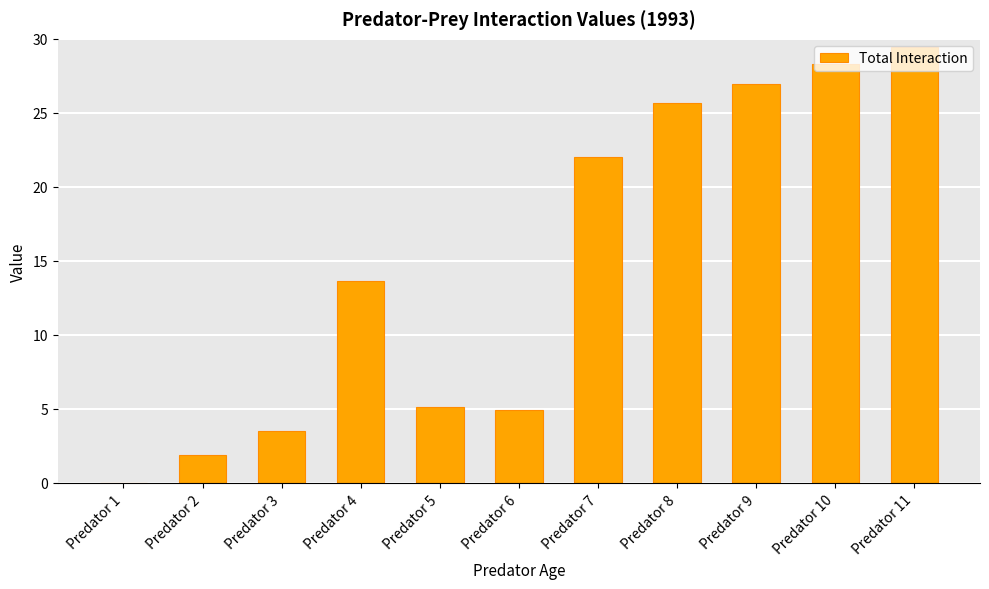

What is the change in value from Predator 2 to Predator 10?

+26.4